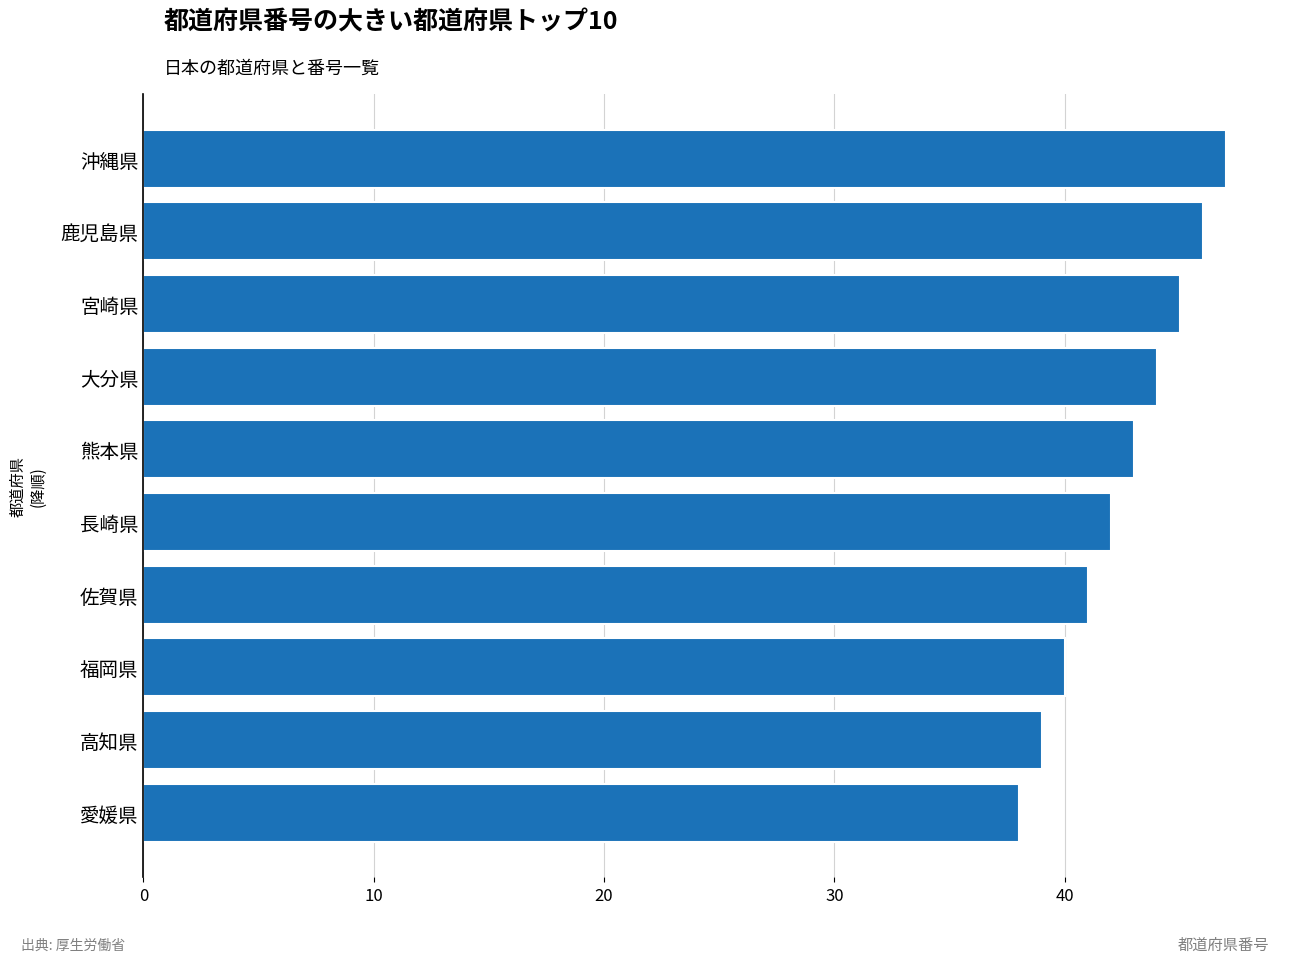

What is the difference between the maximum and minimum values?

9